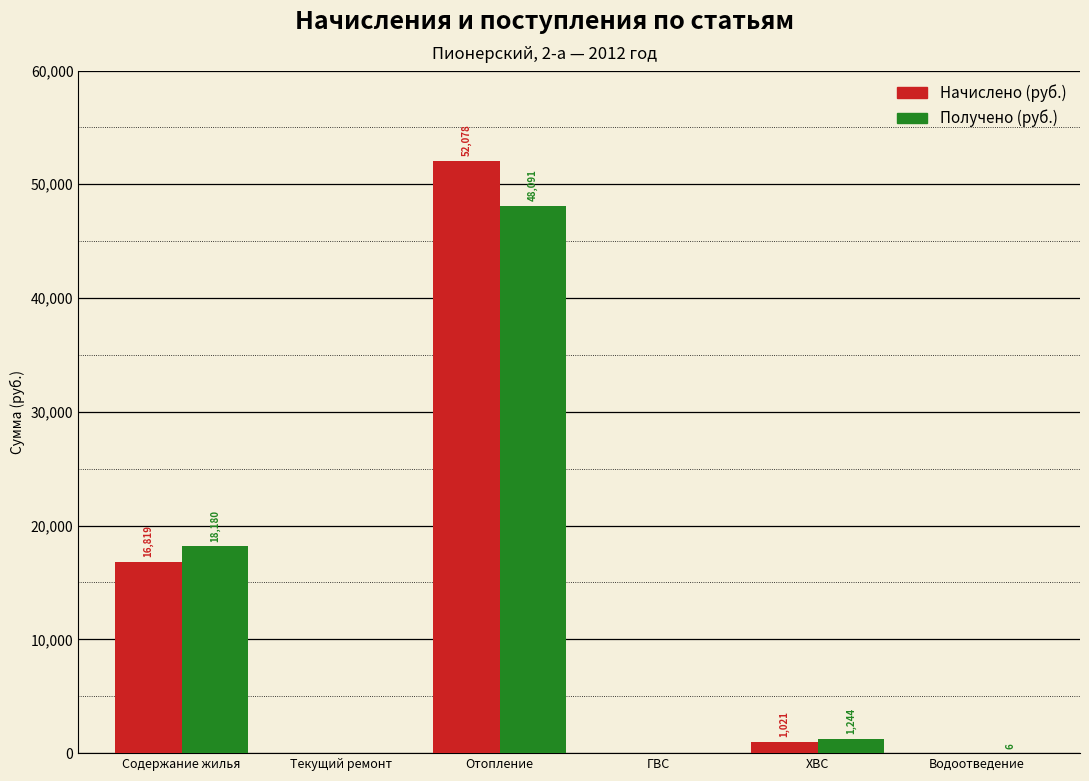

Is the value of Получено (руб.) at ХВС greater than the value of Начислено (руб.) at Текущий ремонт?

Yes